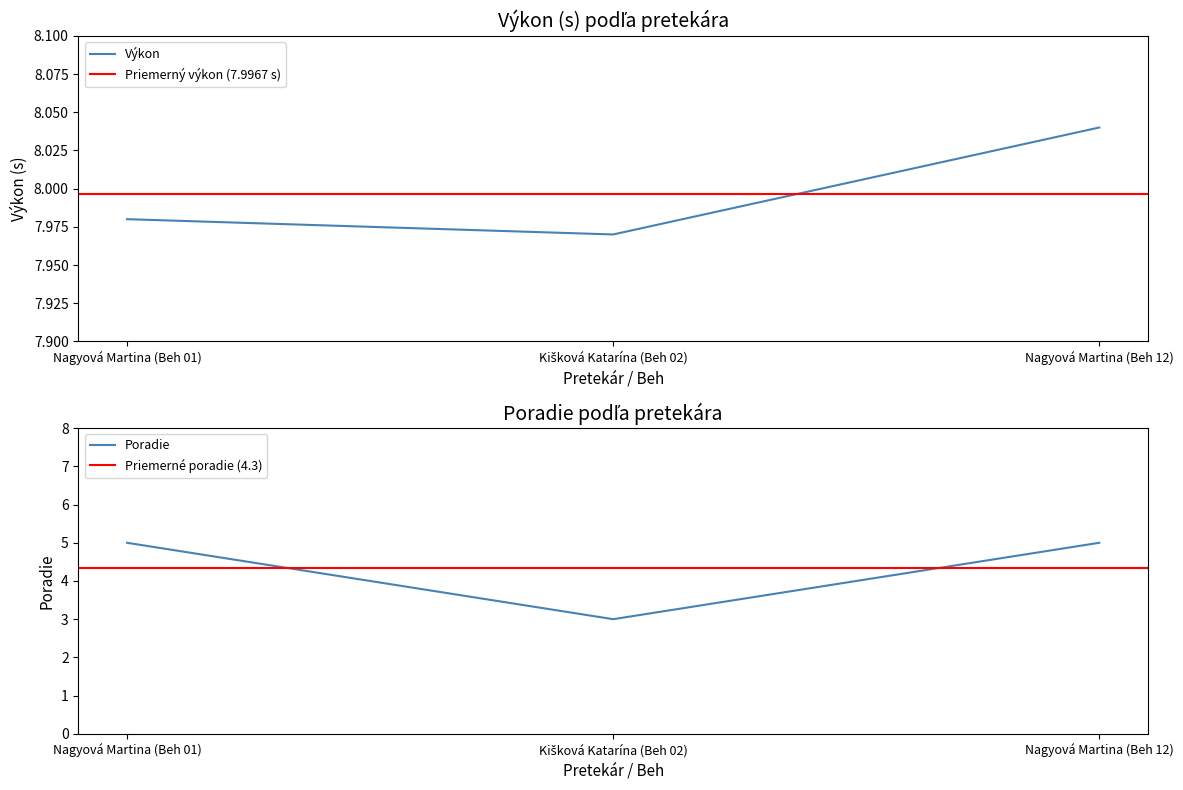

Count the number of data series in this chart.

2